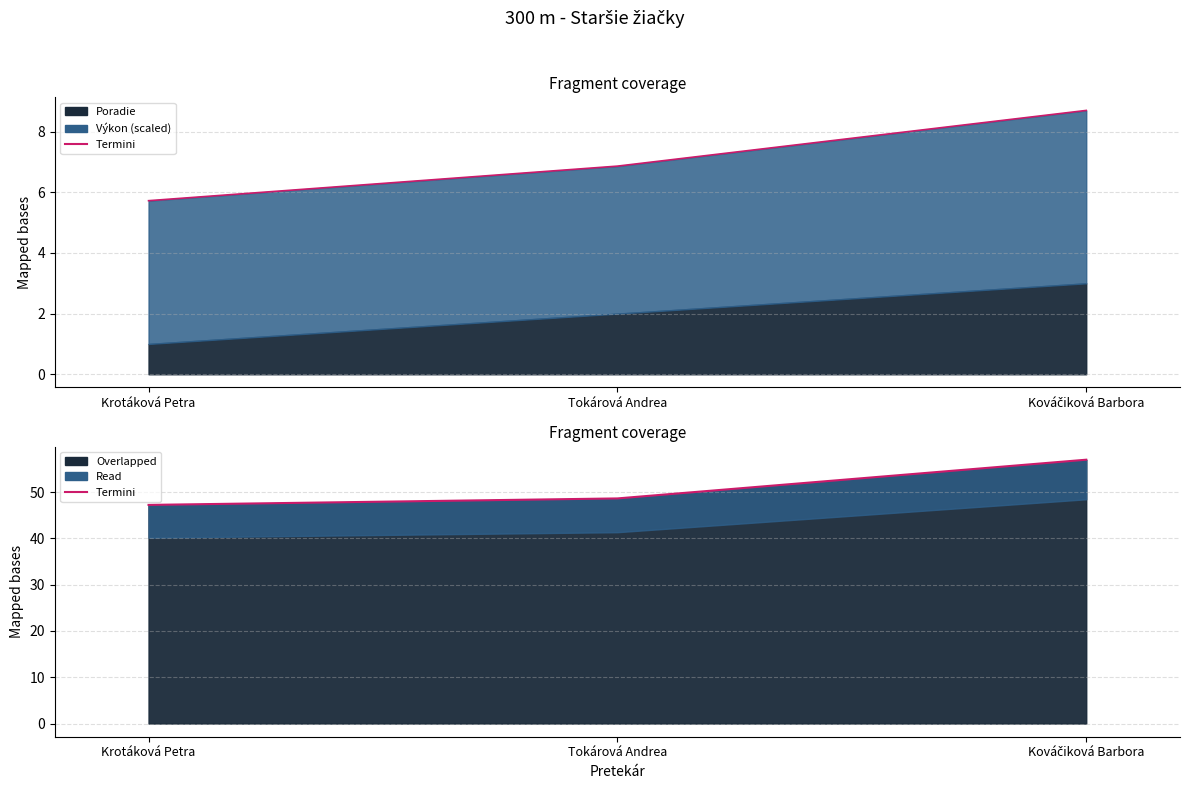

Rank the categories by value from lowest to highest.

Krotáková Petra, Tokárová Andrea, Kováčiková Barbora